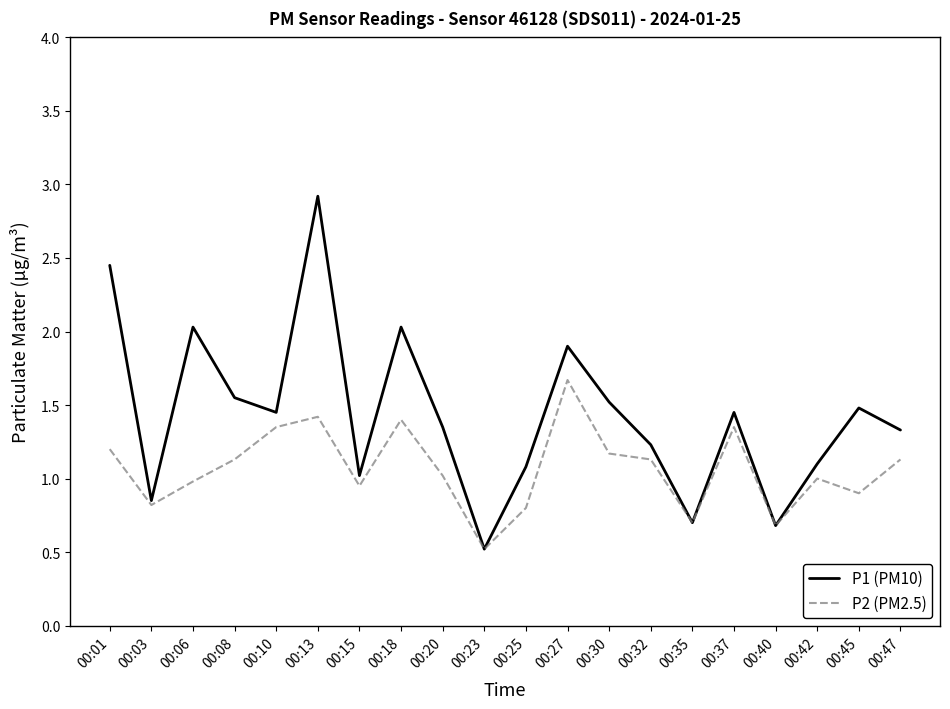

Is the value of P2 (PM2.5) at 00:13 greater than the value of P1 (PM10) at 00:27?

No